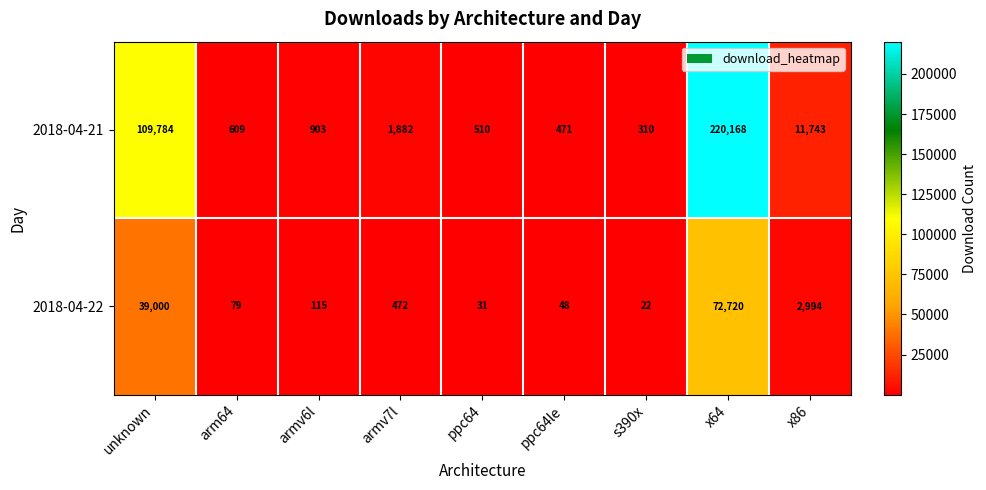

What is the minimum value shown in the chart?

22